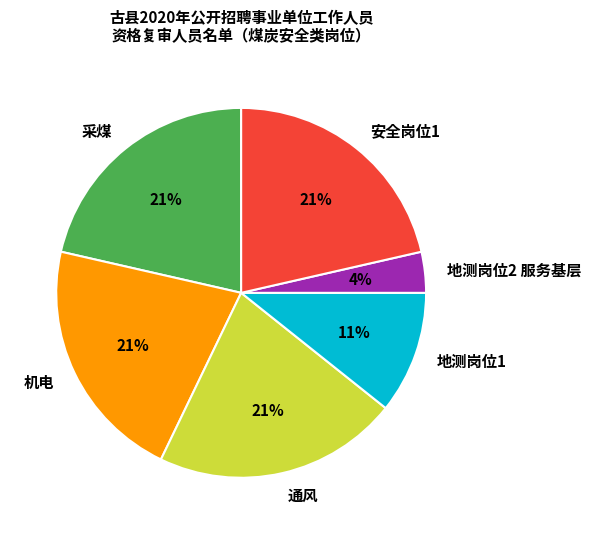

To the nearest percent, what is the average slice percentage?

17%